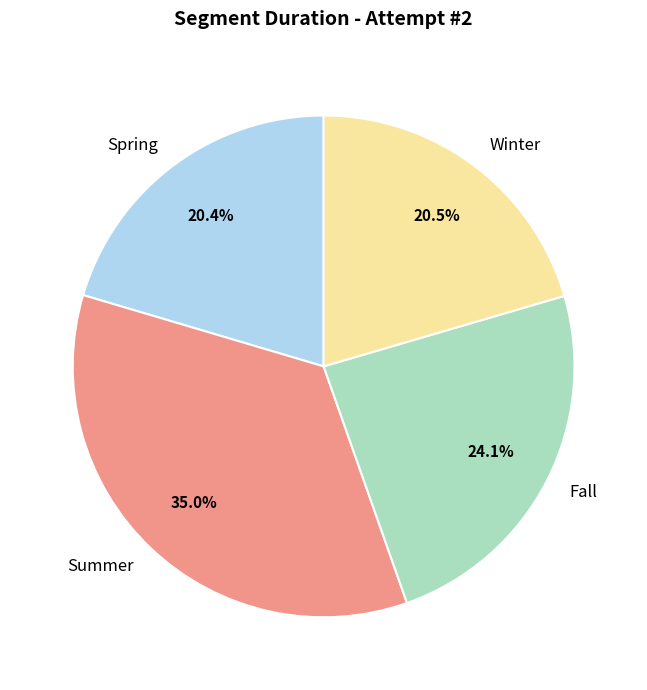

Which has a higher value, Summer or Winter?

Summer